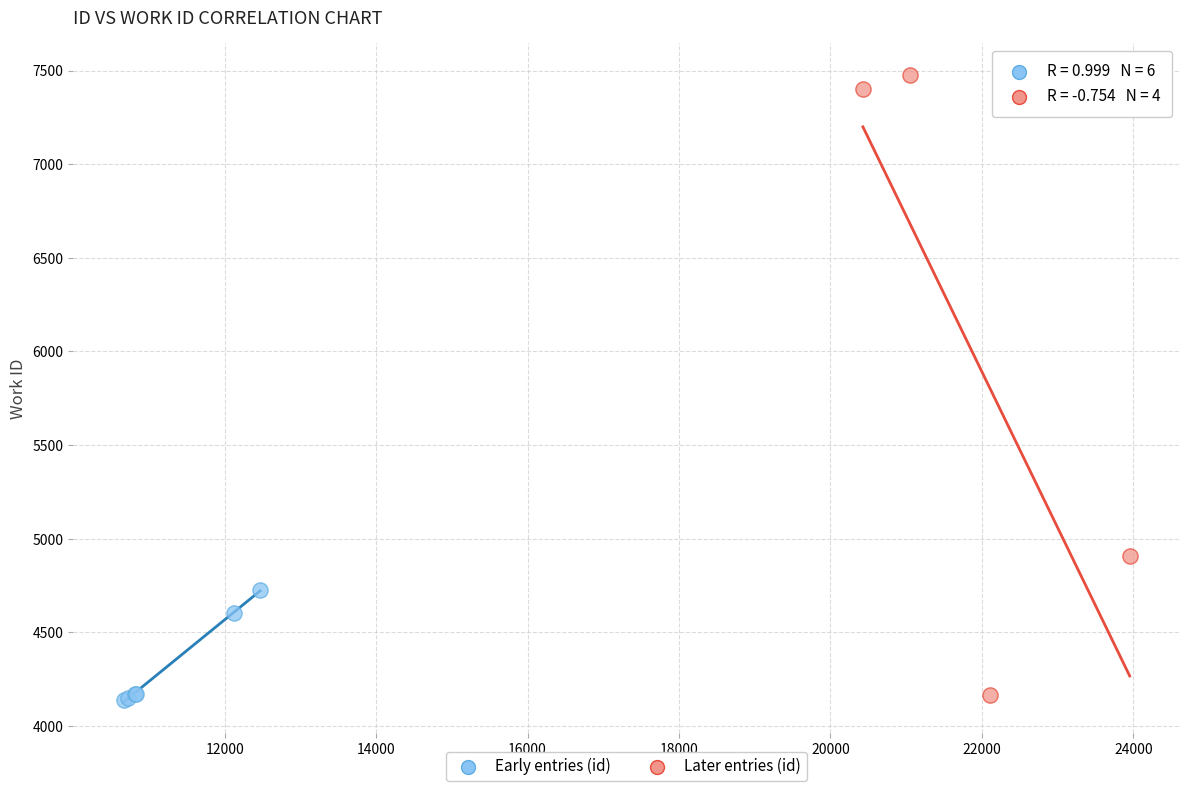

Which series has the largest Y range (max minus min)?

Later entries (id)